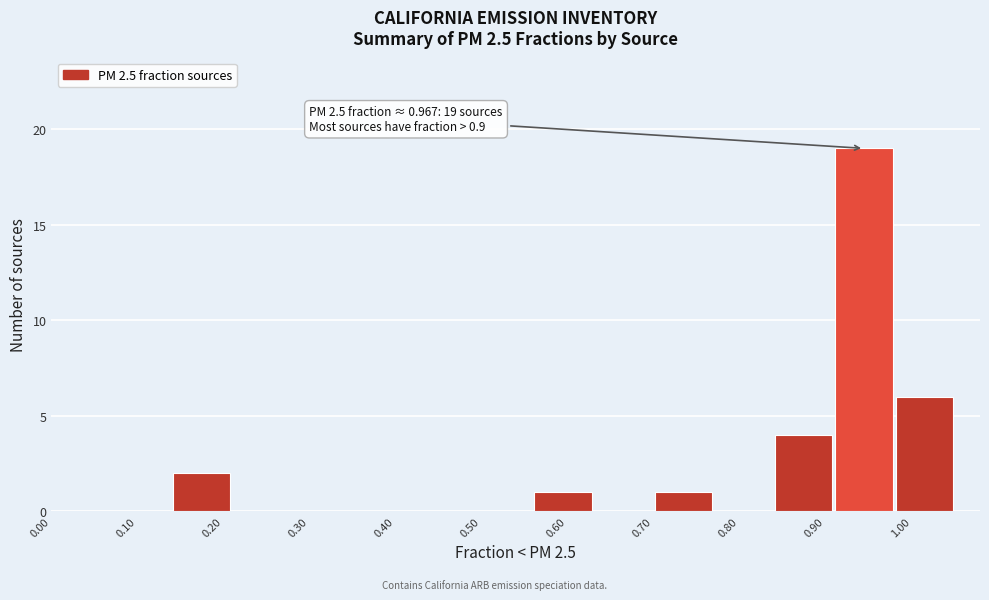

Over which range of the x-axis is the bar tallest?

0.91 to 0.98